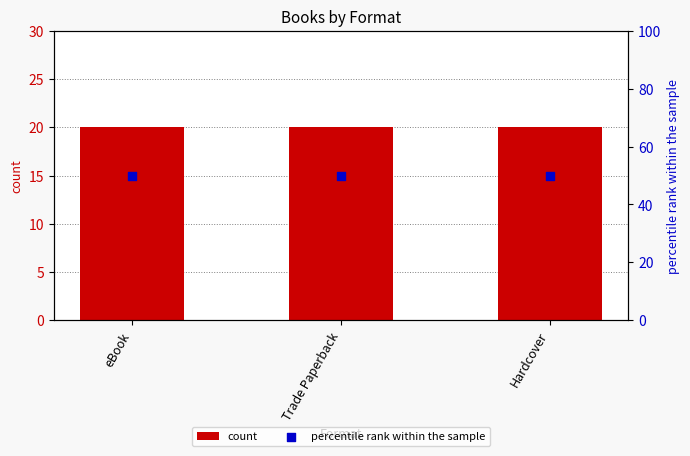

What is the total value across all series at Hardcover?

70